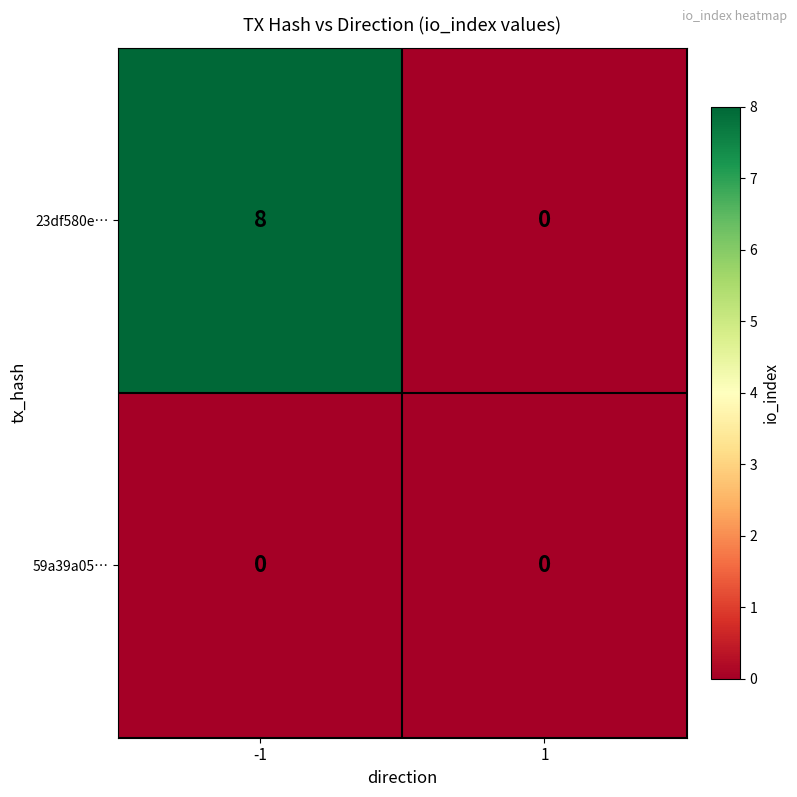

At how many categories does at least one series exceed 1?

1